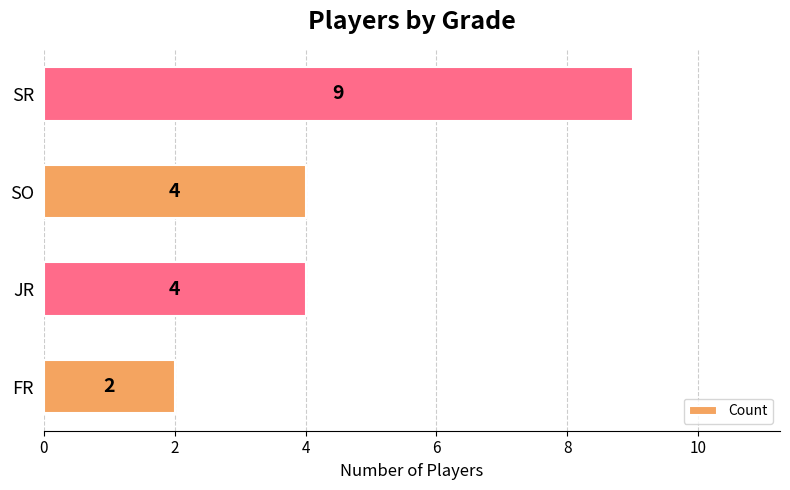

What is the change in value from JR to SR?

+5